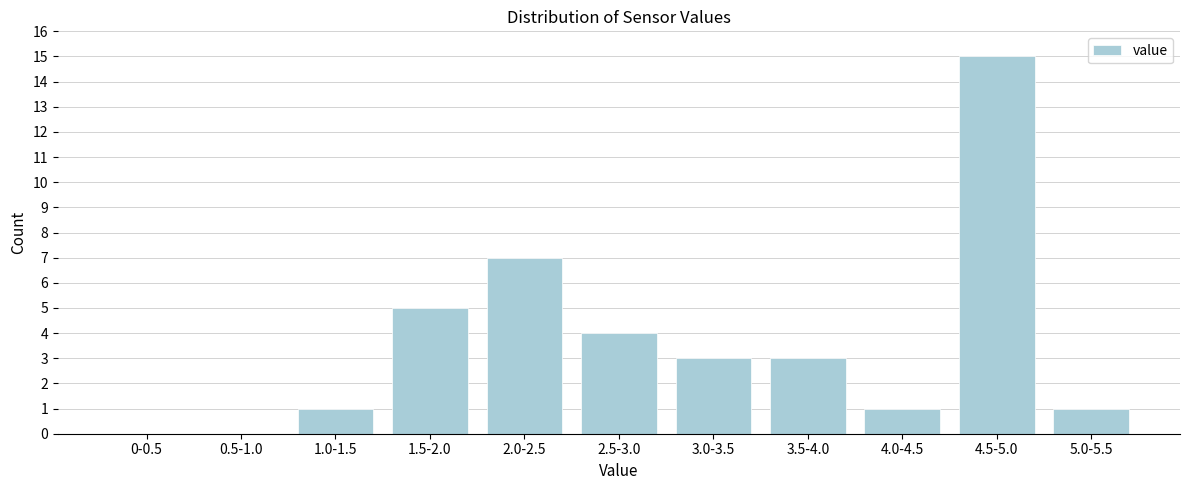

The value at 4.5-5.0 is 5. True or false?

False